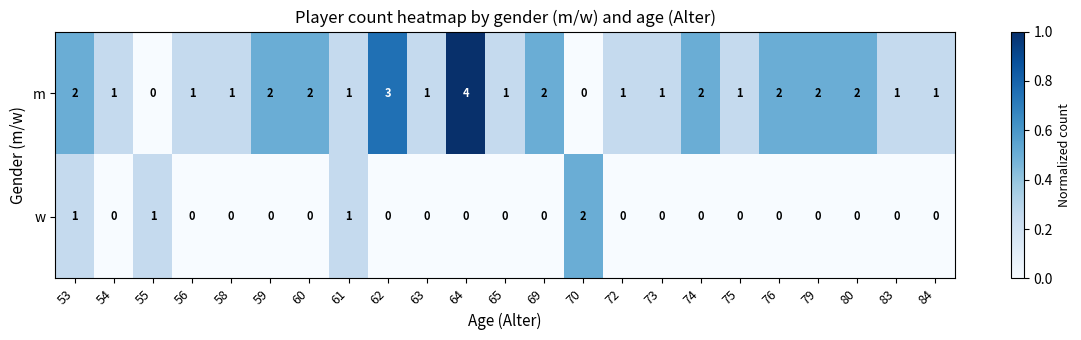

What is the sum of all w values?

5